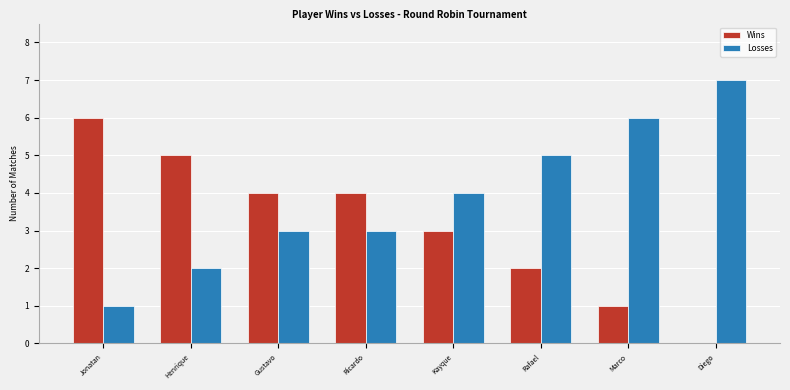

True or false: Losses has a value of 3 at Gustavo.

True